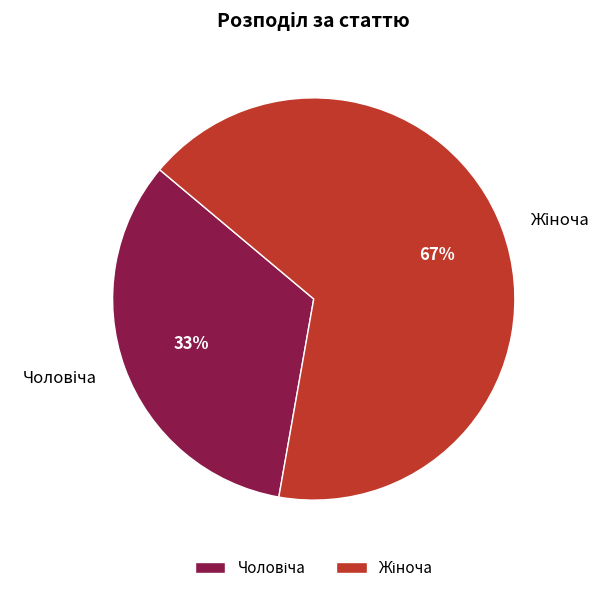

To the nearest percent, what is the average slice percentage?

50%